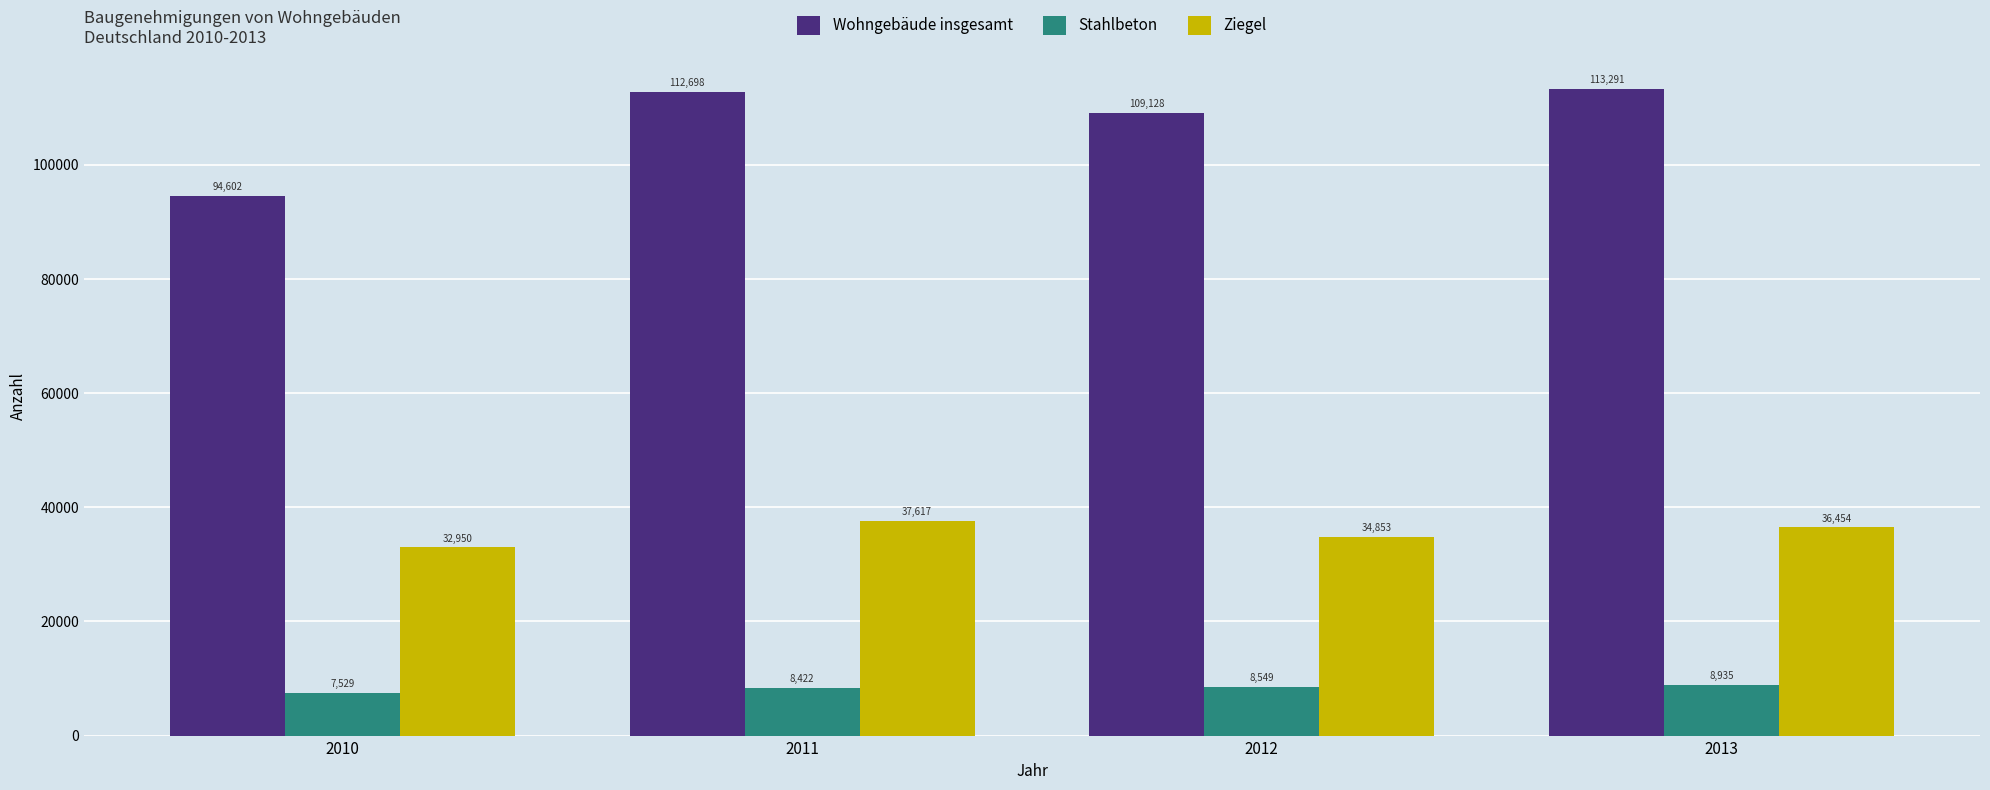

At how many categories does at least one series exceed 74747?

4